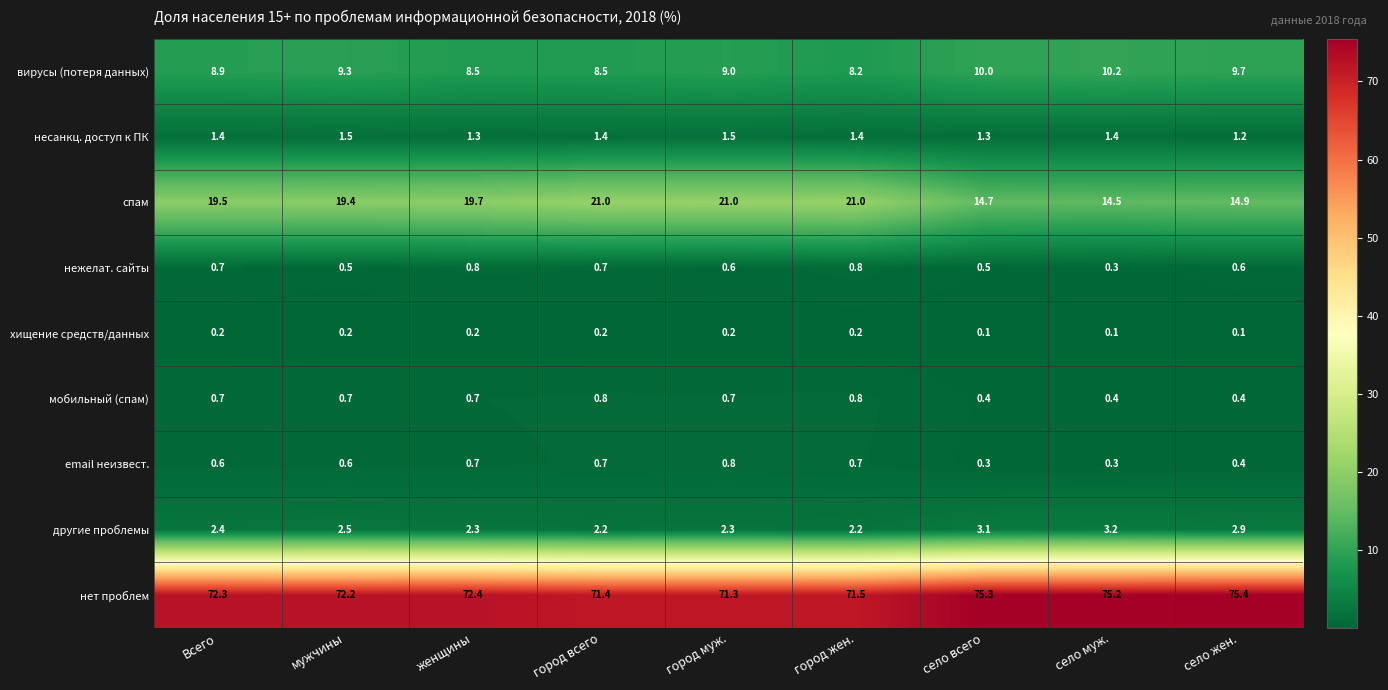

At which category is the sum across all series the highest?

город муж.